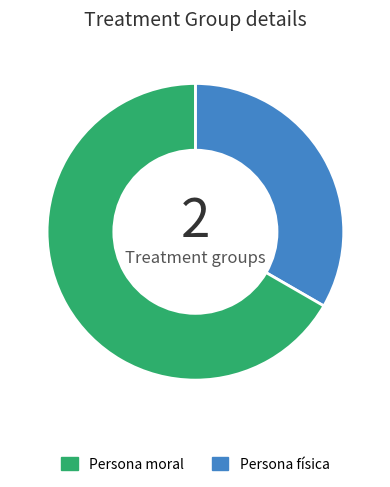

Is there any slice that represents more than half of the pie?

Yes